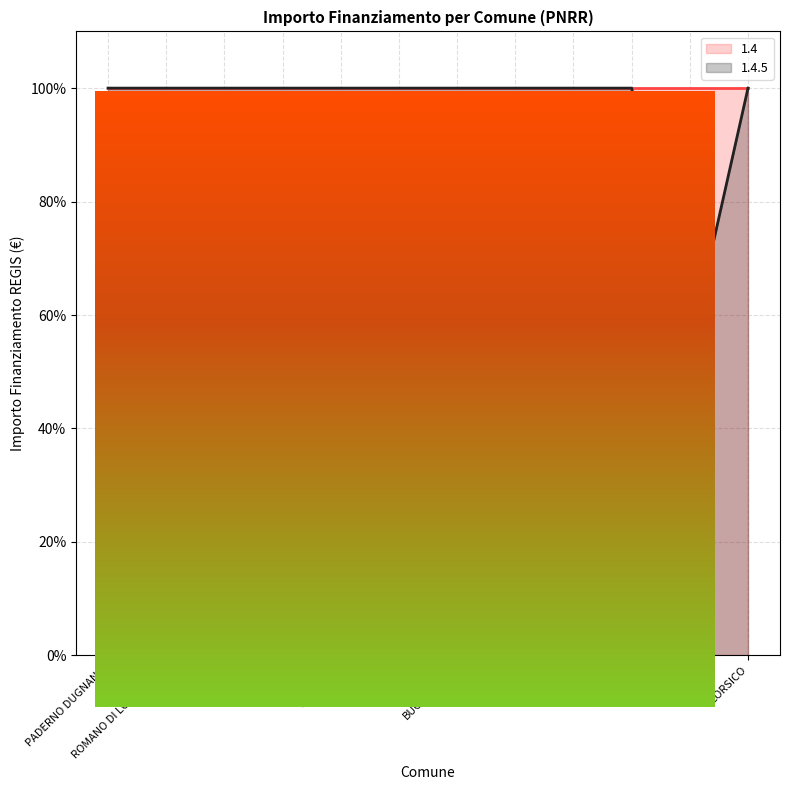

Reading right to left, transcribe all the data shown in this chart.

100.0	54.3	100.0	100.0	100.0	100.0	100.0	100.0	100.0	100.0	100.0	100.0